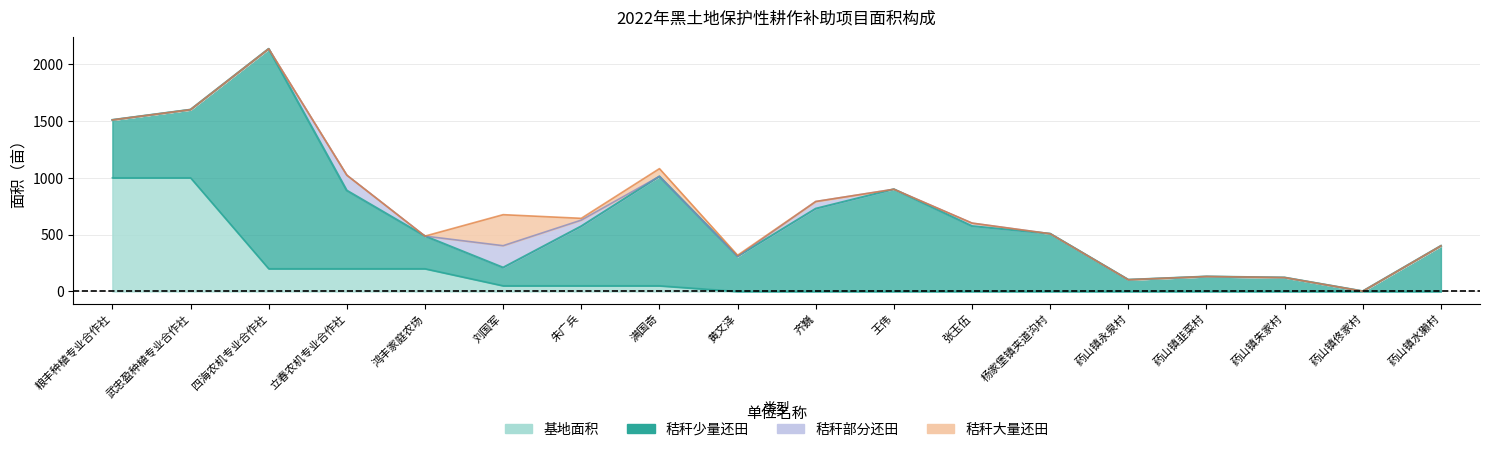

Which series has the largest total across all categories?

秸秆少量还田